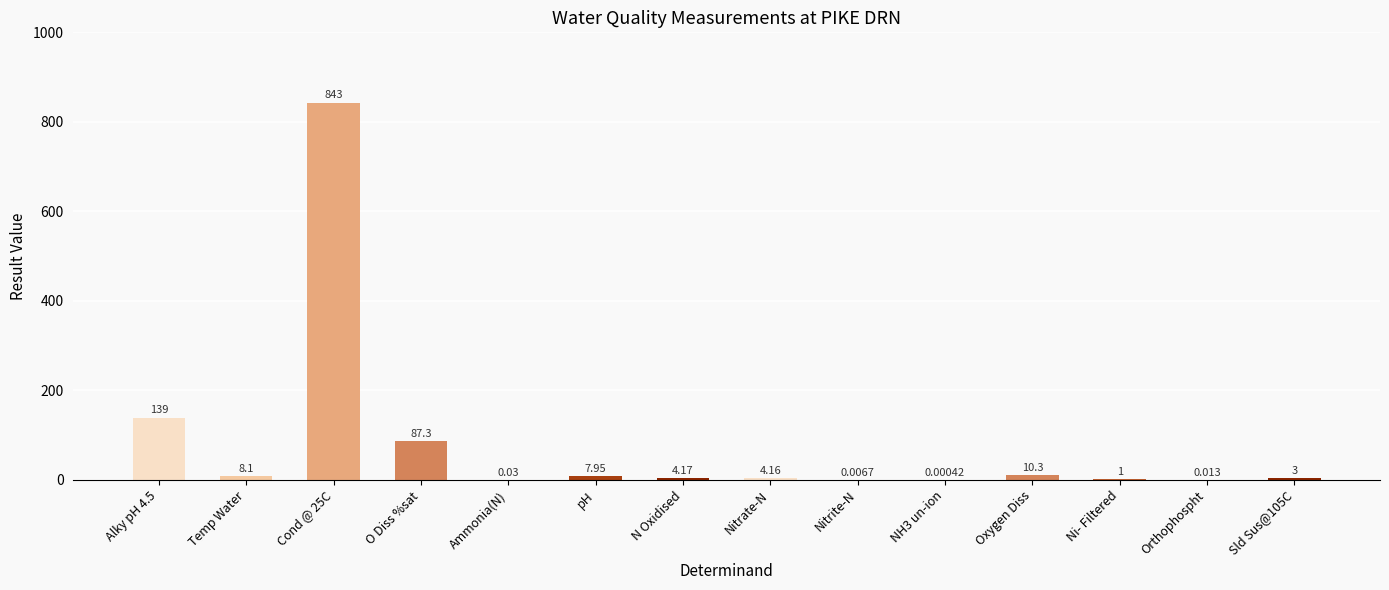

What is the change in value from N Oxidised to NH3 un-ion?

-4.2